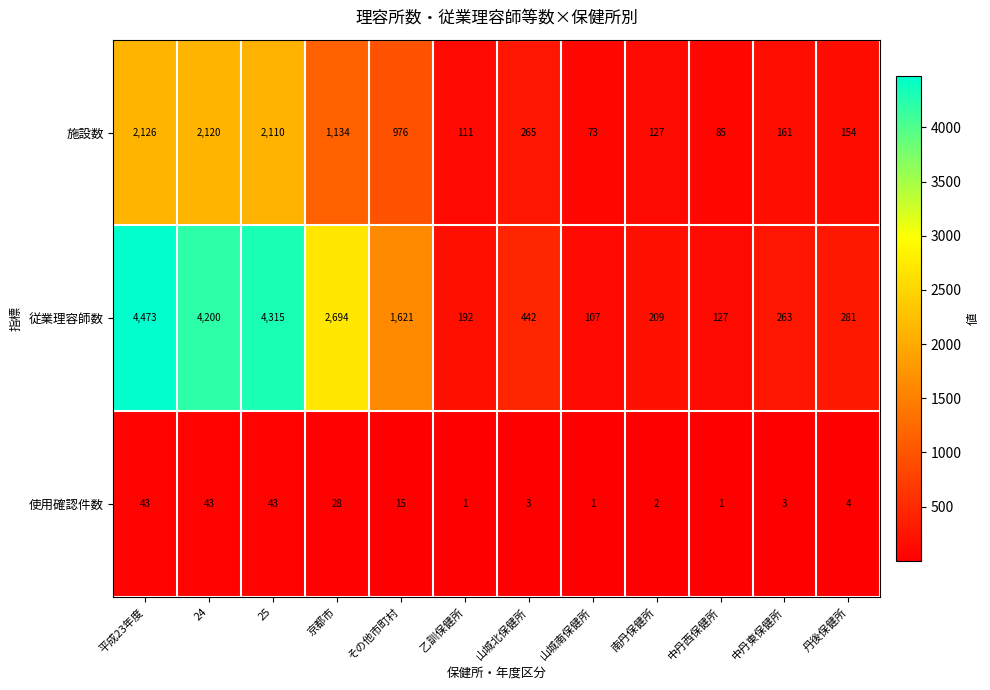

At which category is the sum across all series the highest?

平成23年度